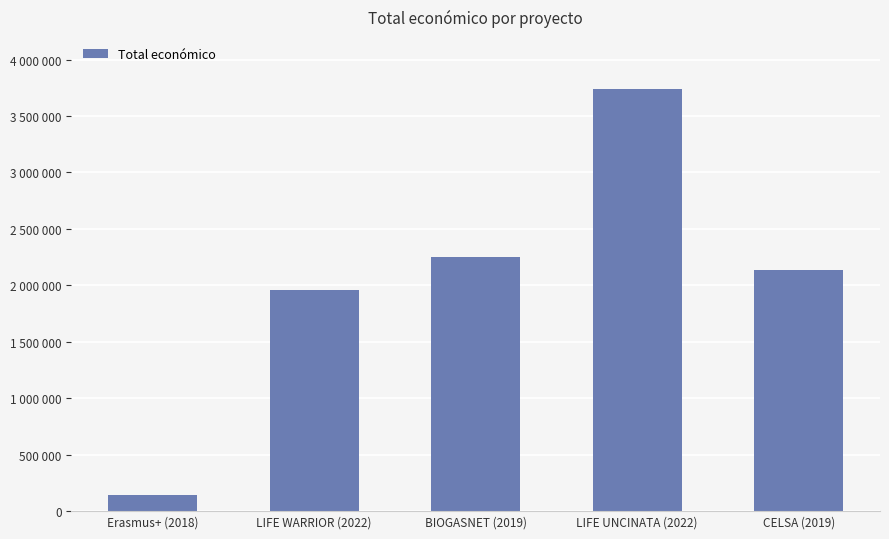

What is the label of the 1st bar from the right?

CELSA (2019)